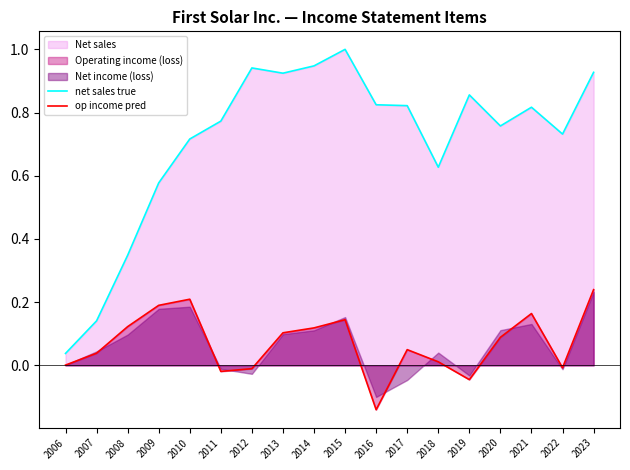

Rank the categories by op income pred value from lowest to highest.

2016, 2019, 2011, 2012, 2022, 2006, 2018, 2007, 2017, 2020, 2013, 2014, 2008, 2015, 2021, 2009, 2010, 2023